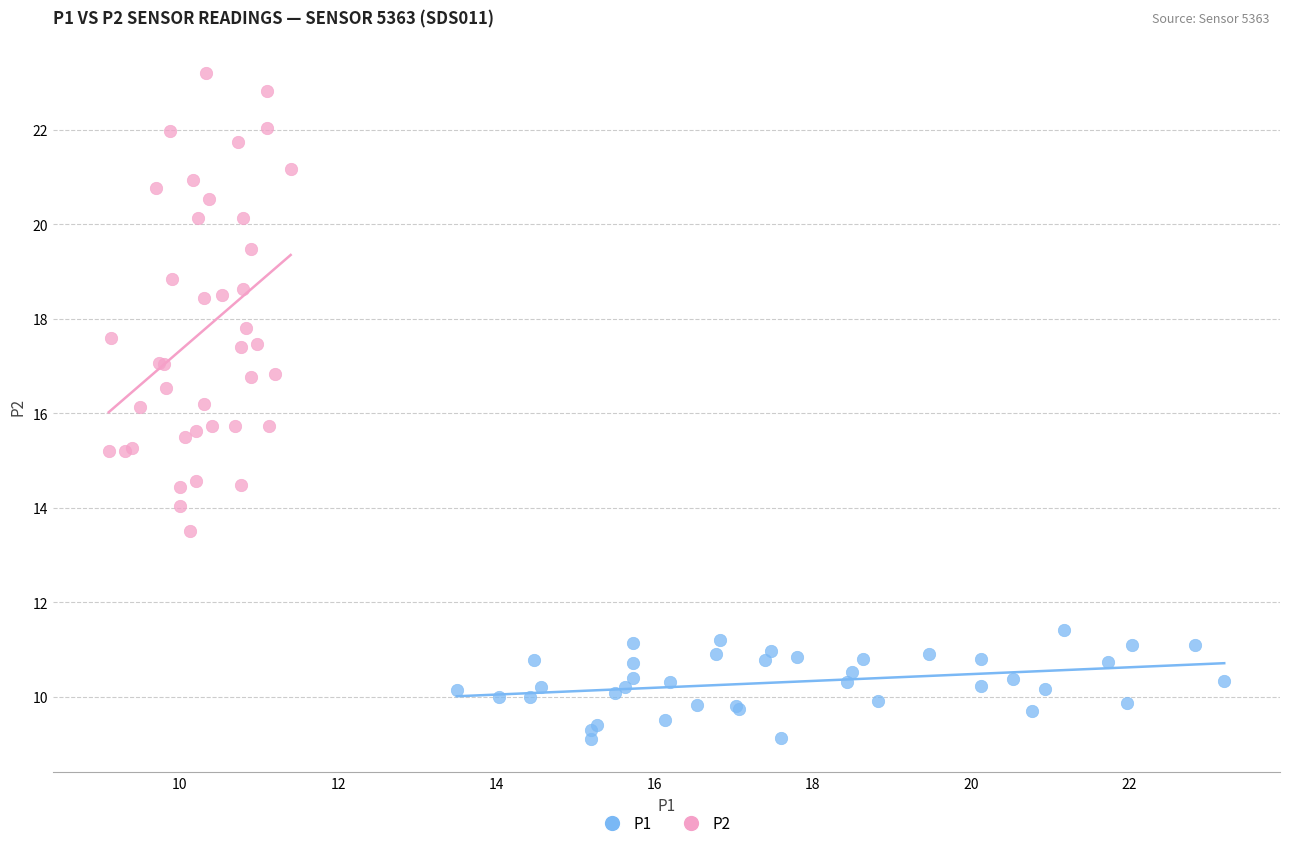

Which series has the widest spread of Y values?

P2